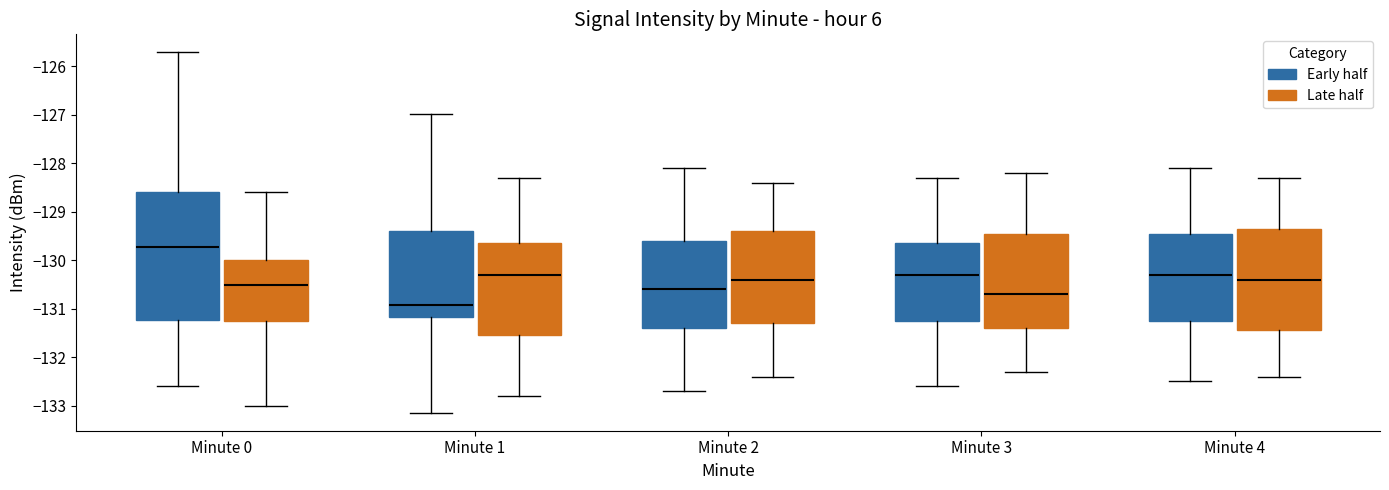

Where does the upper whisker of the box for Minute 2 (Early half) end on the y-axis? The values are not printed on the chart, so give them approximately, as read against the axis.

-128.1